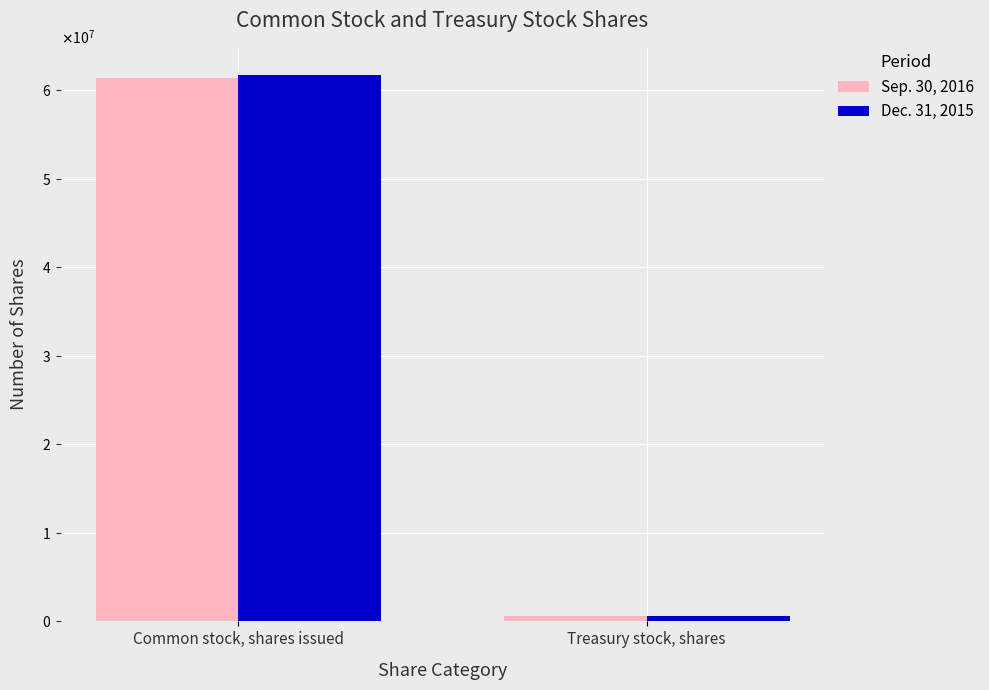

Are the bars horizontal?

No